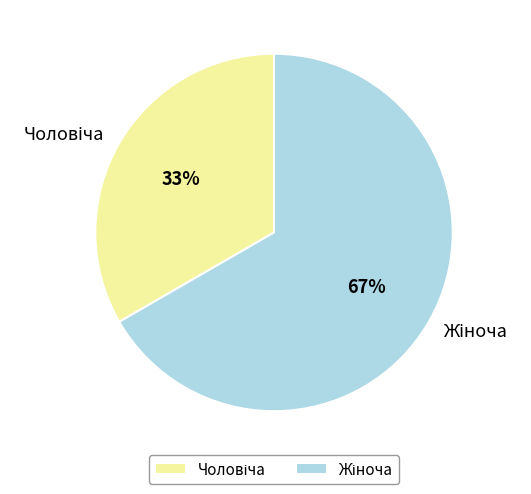

Does any single category account for the majority?

Yes